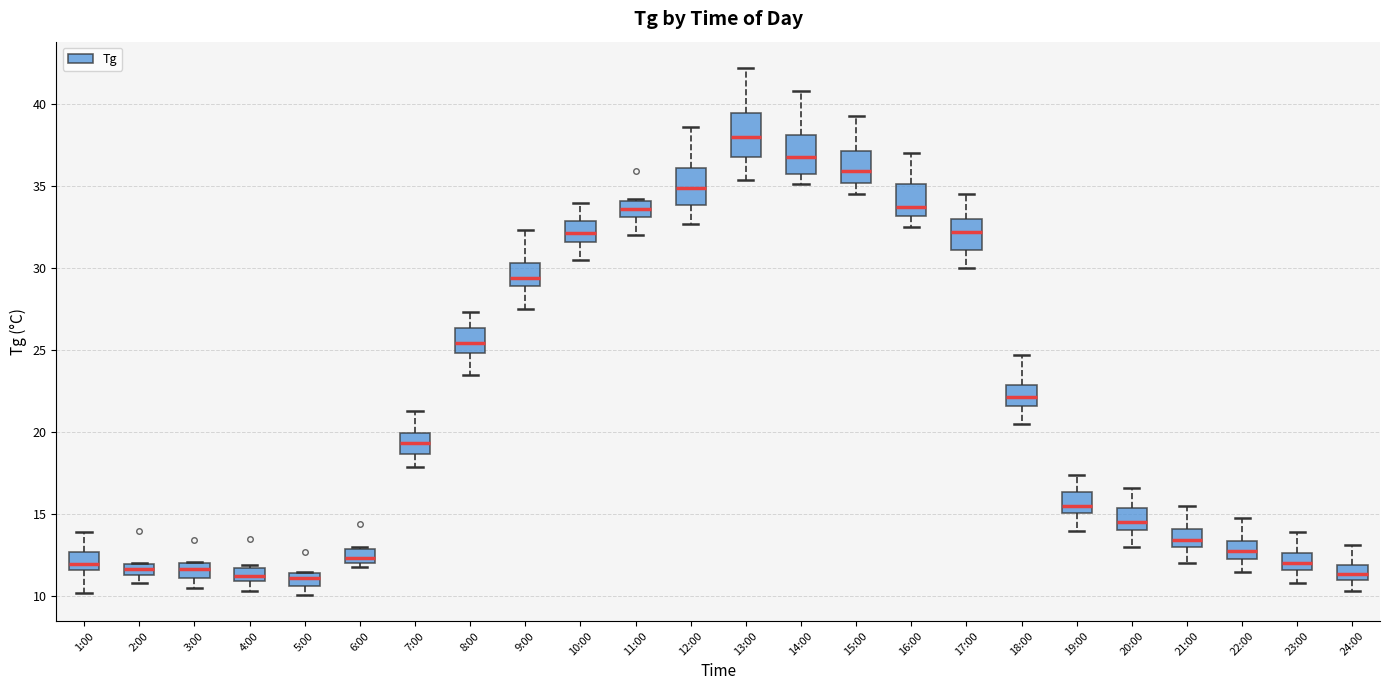

Where does the upper whisker of the box for 22:00 end on the y-axis? The values are not printed on the chart, so give them approximately, as read against the axis.

15.0